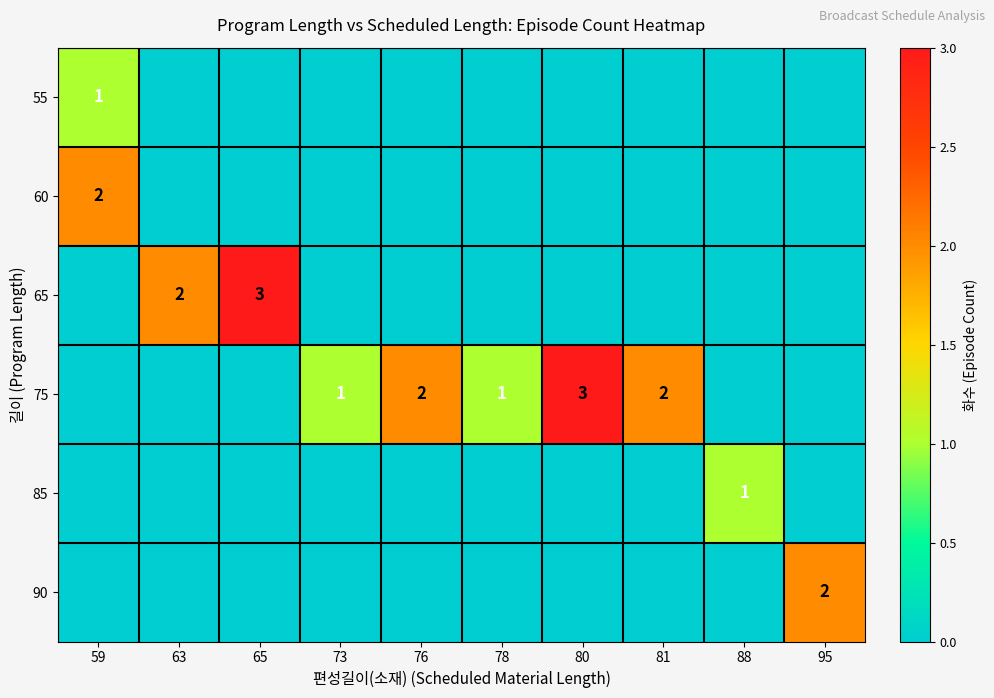

True or false: 90 has a value of 3 at 95.

False